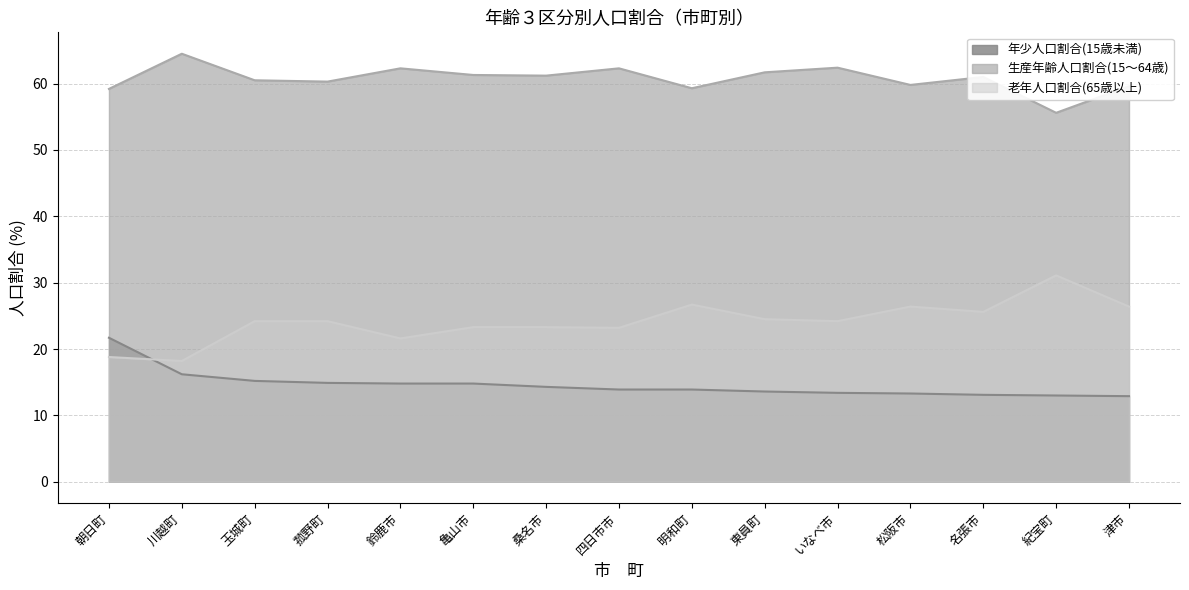

Reading left to right, transcribe all the data shown in this chart.

年少人口割合(15歳未満): 朝日町=21.7	川越町=16.2	玉城町=15.2	菰野町=14.9	鈴鹿市=14.8	亀山市=14.8	桑名市=14.3	四日市市=13.9	明和町=13.9	東員町=13.6	いなべ市=13.4	松阪市=13.3	名張市=13.1	紀宝町=13.0	津市=12.9
生産年齢人口割合(15～64歳): 朝日町=59.2	川越町=64.5	玉城町=60.5	菰野町=60.3	鈴鹿市=62.3	亀山市=61.3	桑名市=61.2	四日市市=62.3	明和町=59.3	東員町=61.7	いなべ市=62.4	松阪市=59.8	名張市=61.0	紀宝町=55.6	津市=59.6
老年人口割合(65歳以上): 朝日町=18.8	川越町=18.2	玉城町=24.2	菰野町=24.2	鈴鹿市=21.6	亀山市=23.3	桑名市=23.3	四日市市=23.2	明和町=26.7	東員町=24.5	いなべ市=24.2	松阪市=26.4	名張市=25.6	紀宝町=31.1	津市=26.4